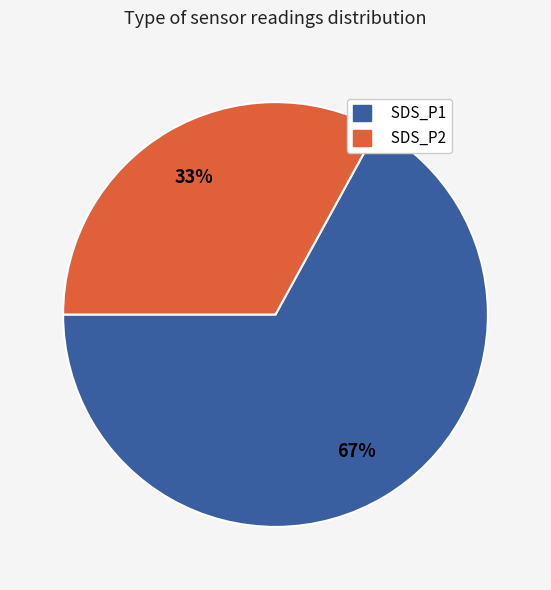

Combined, do SDS_P1 and SDS_P2 account for over 50%?

Yes